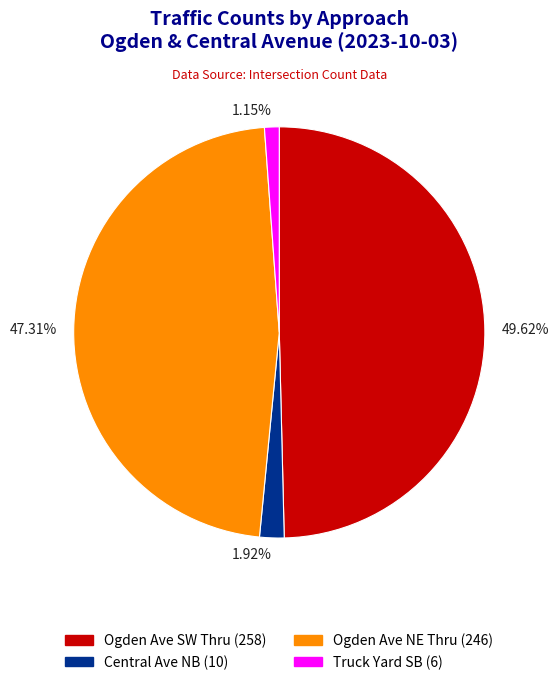

Count the number of slices in the pie.

4